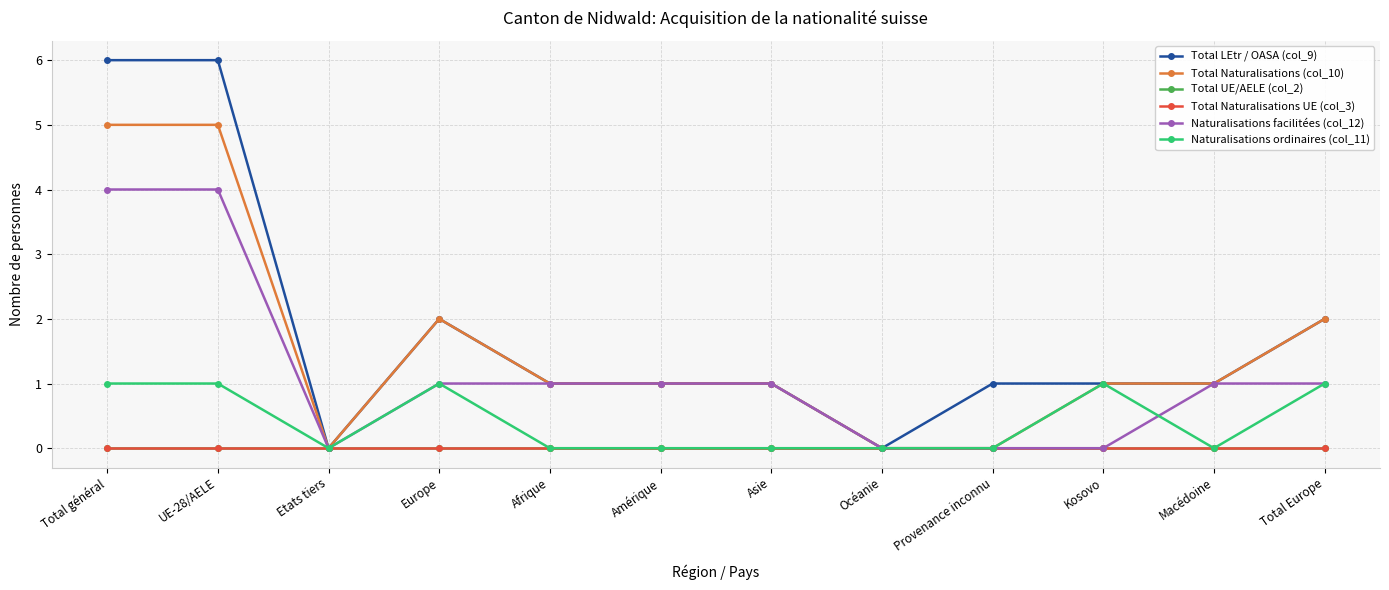

Reading right to left, transcribe all the data shown in this chart.

Total LEtr / OASA (col_9): 2	1	1	1	0	1	1	1	2	0	6	6
Total Naturalisations (col_10): 2	1	1	0	0	1	1	1	2	0	5	5
Total UE/AELE (col_2): 0	0	0	0	0	0	0	0	0	0	0	0
Total Naturalisations UE (col_3): 0	0	0	0	0	0	0	0	0	0	0	0
Naturalisations facilitées (col_12): 1	1	0	0	0	1	1	1	1	0	4	4
Naturalisations ordinaires (col_11): 1	0	1	0	0	0	0	0	1	0	1	1